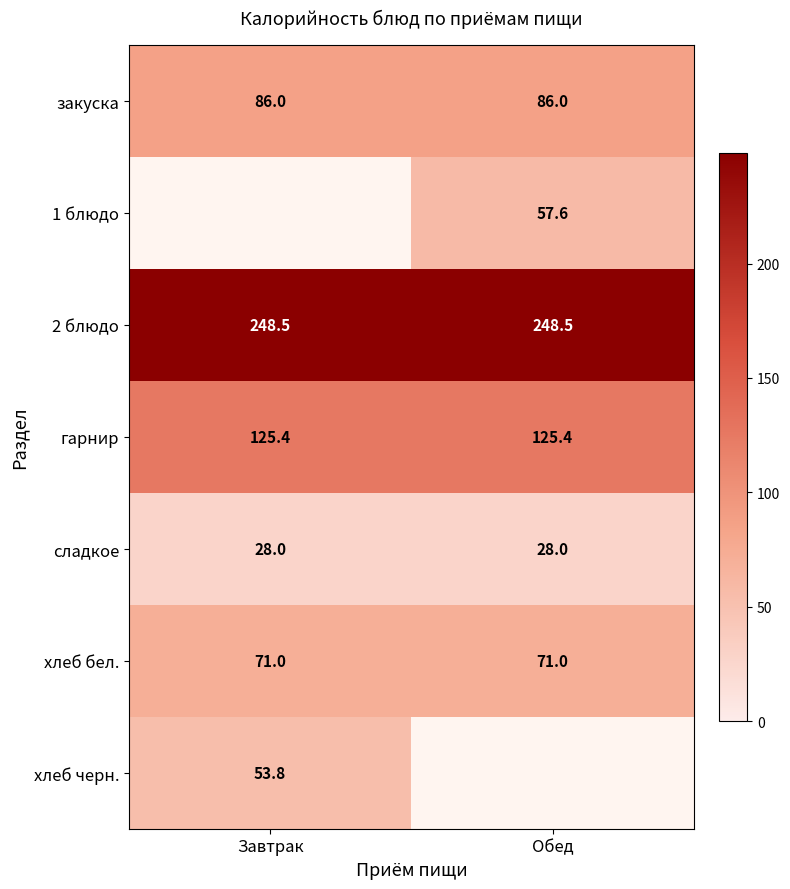

What is the minimum value for закуска?

86.0